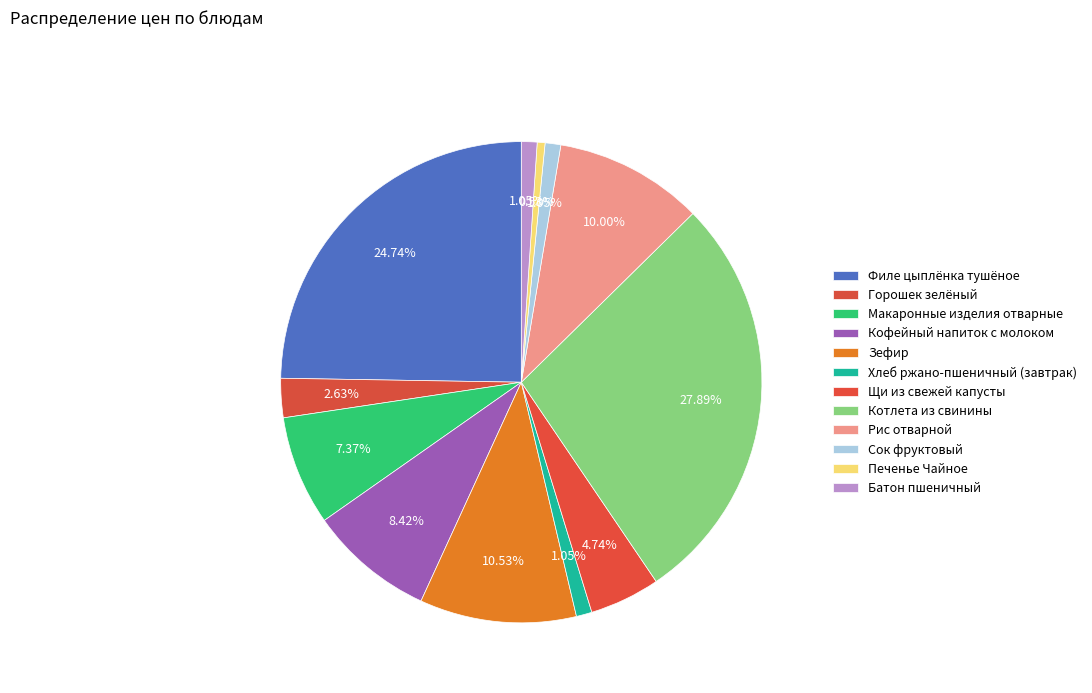

Count the number of slices in the pie.

12